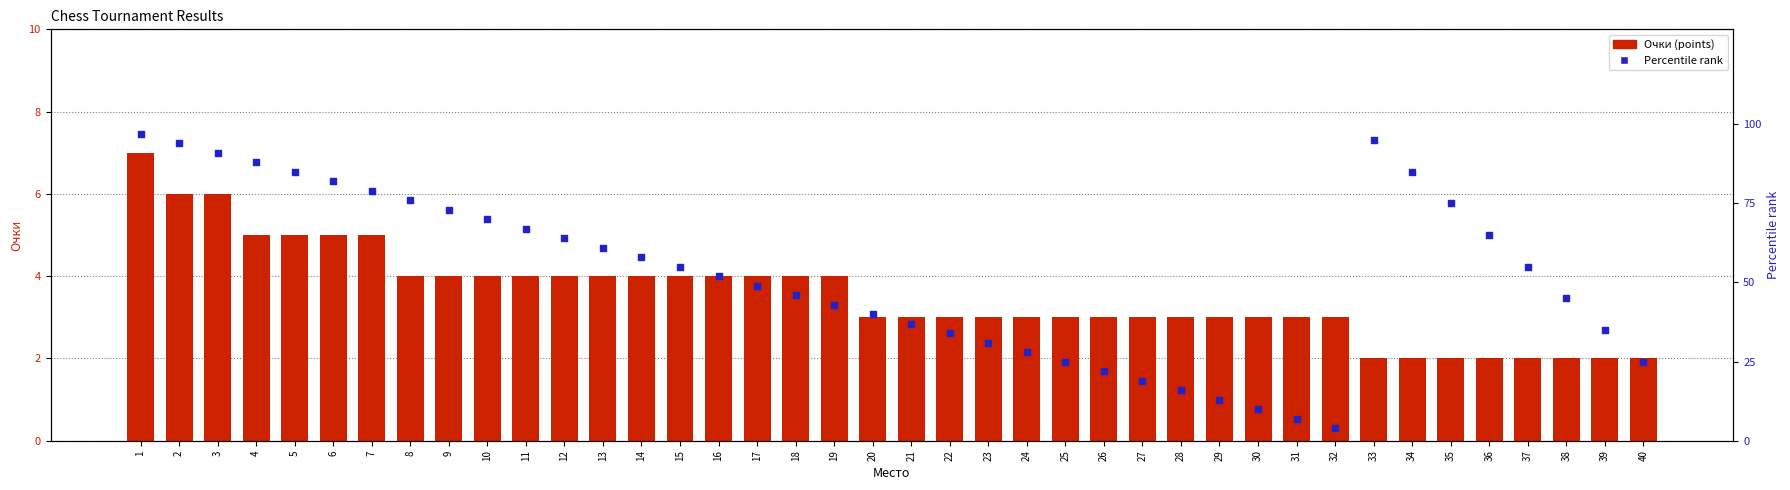

Which series contains the highest Y value?

Percentile rank